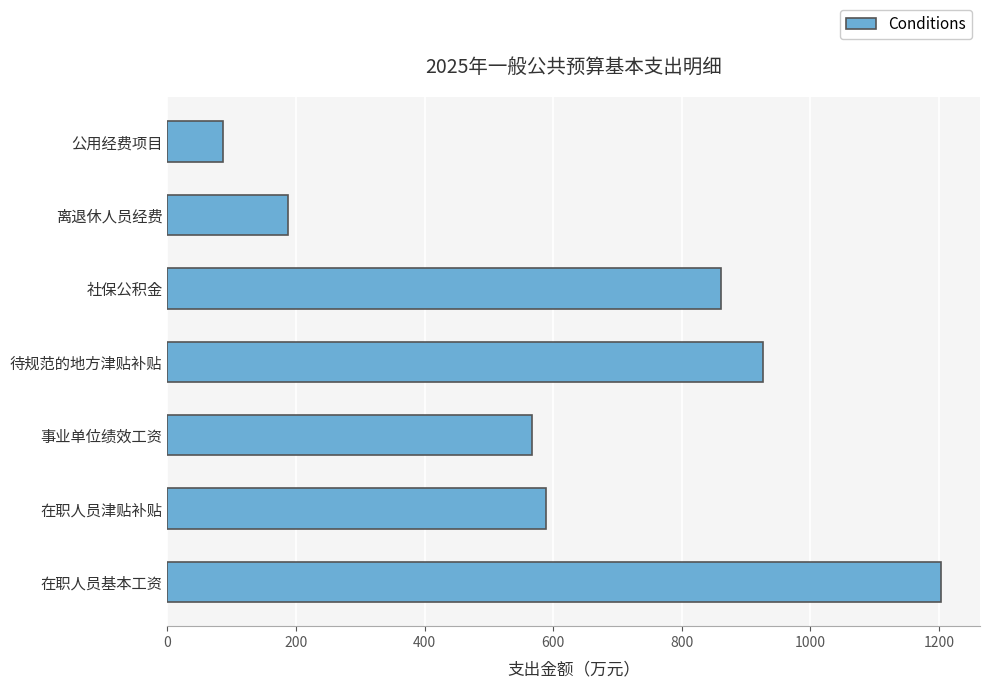

Is it true that the value at 离退休人员经费 is 186.8?

True